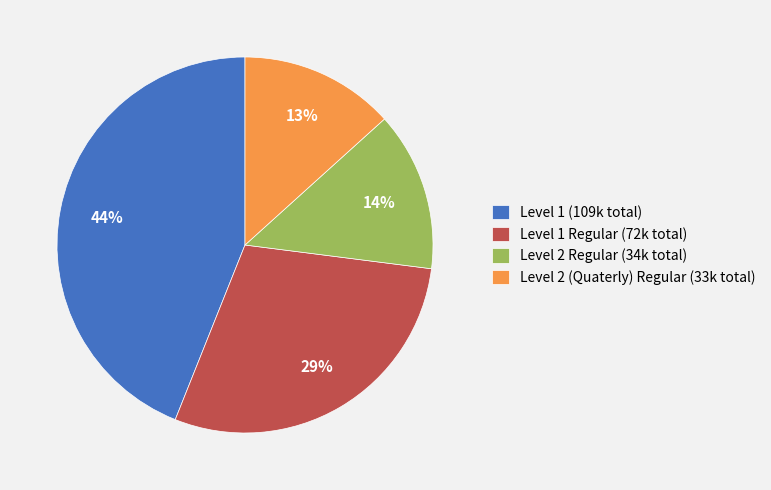

Which slice is the largest?

Level 1 (109k total)